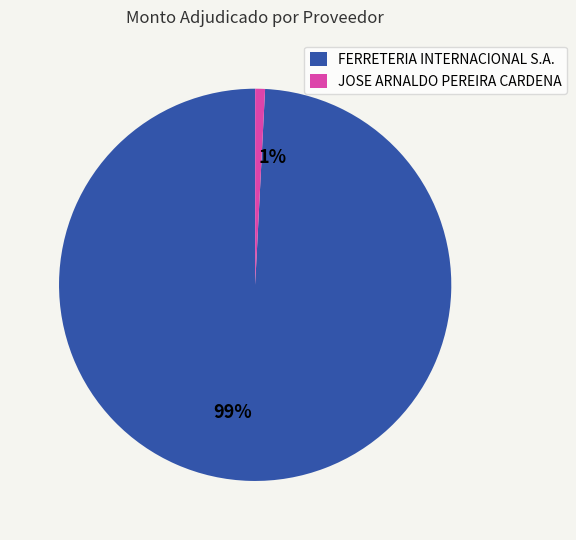

Is the sum of JOSE ARNALDO PEREIRA CARDENA and FERRETERIA INTERNACIONAL S.A. greater than half?

Yes